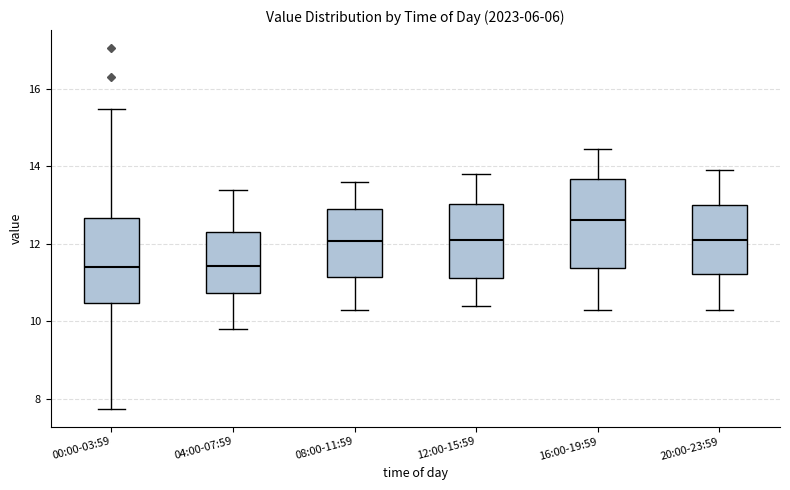

Reading left to right, transcribe this box plot: for each box, give where its median line is, the range the box spans, and where its two whiskers end, as read against the y-axis. The values are not printed on the chart, so give them approximately, as read against the axis.

00:00-03:59: median 11.4, box 10.4 to 12.6, whiskers 7.8 to 15.4
04:00-07:59: median 11.4, box 10.8 to 12.4, whiskers 9.8 to 13.4
08:00-11:59: median 12.0, box 11.2 to 13.0, whiskers 10.4 to 13.6
12:00-15:59: median 12.2, box 11.2 to 13.0, whiskers 10.4 to 13.8
16:00-19:59: median 12.6, box 11.4 to 13.6, whiskers 10.4 to 14.4
20:00-23:59: median 12.2, box 11.2 to 13.0, whiskers 10.4 to 14.0